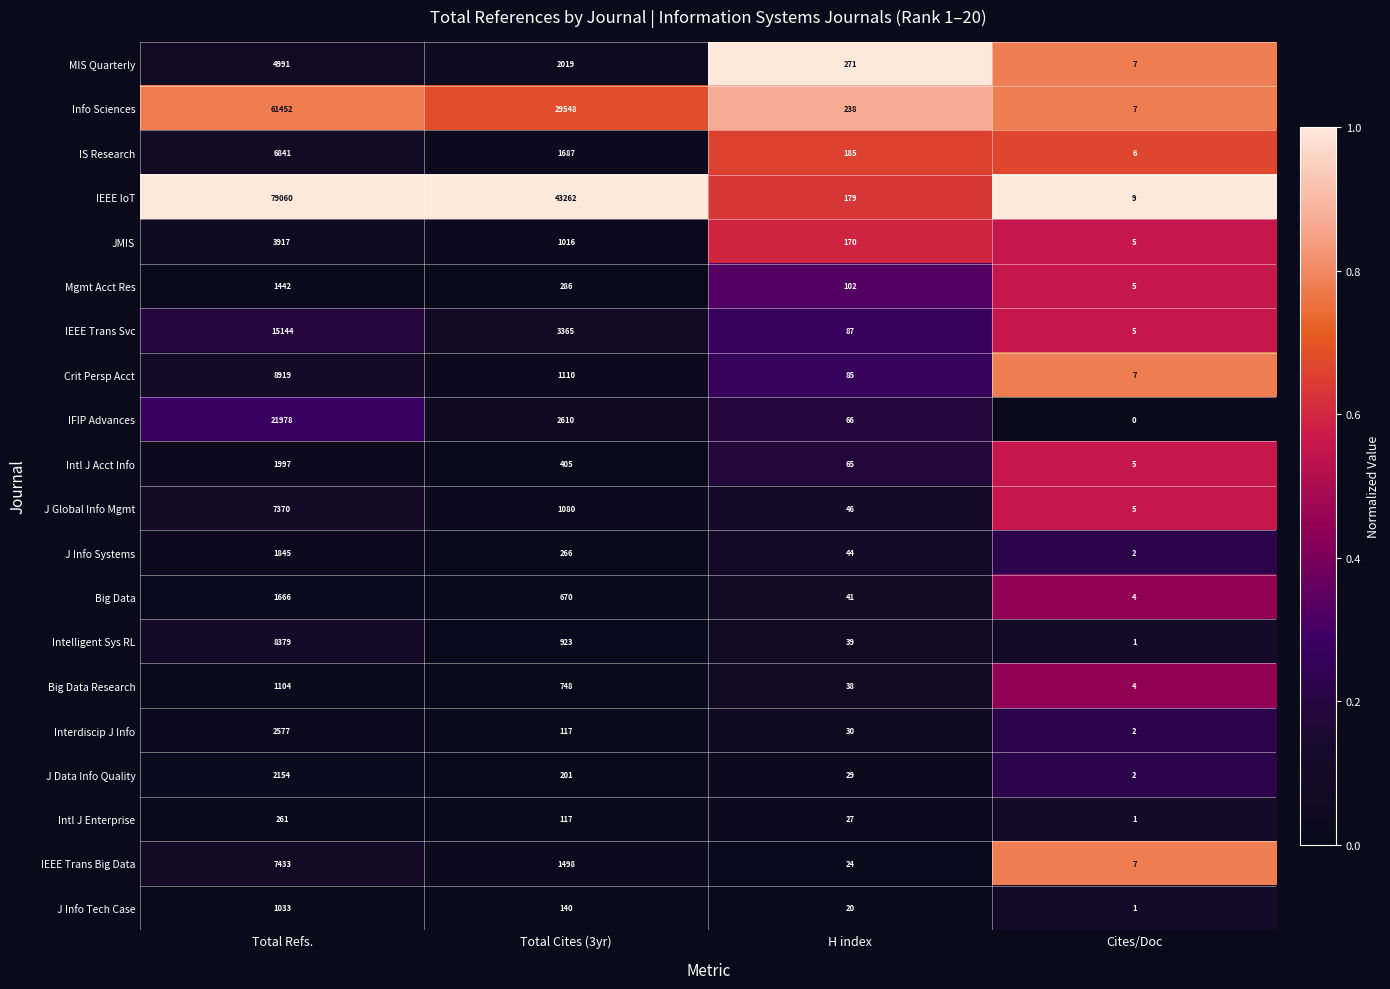

The Intl J Enterprise series shows 261 at Total Refs.. True or false?

True